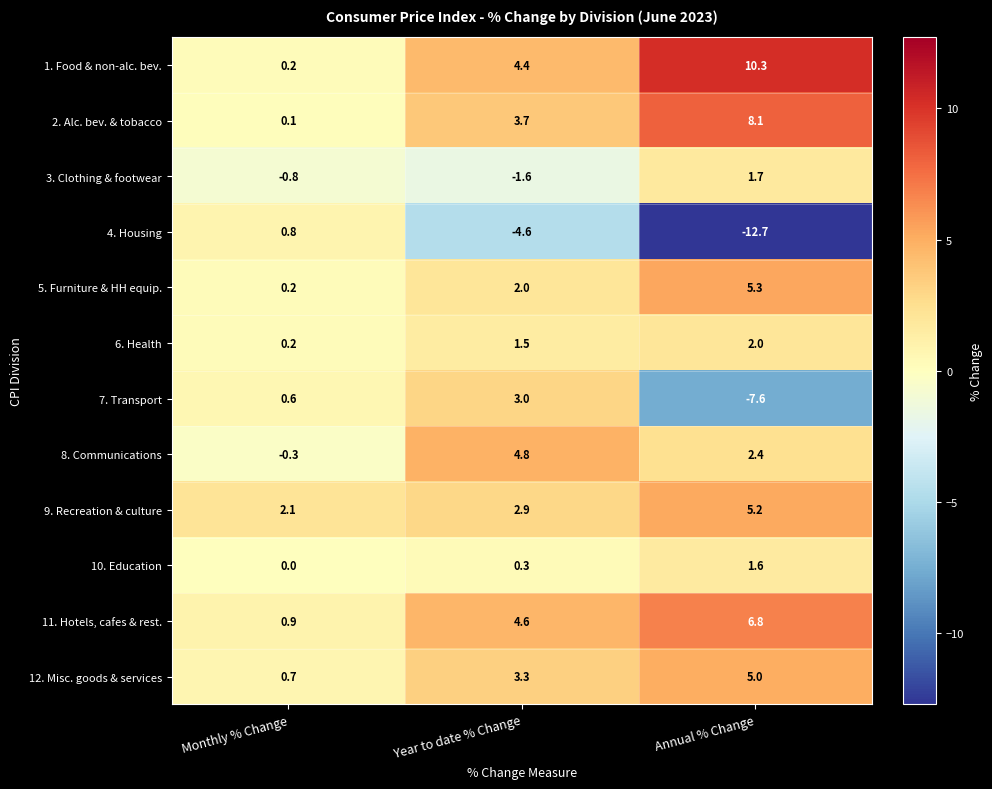

Read the 10. Education value at Annual % Change.

1.6